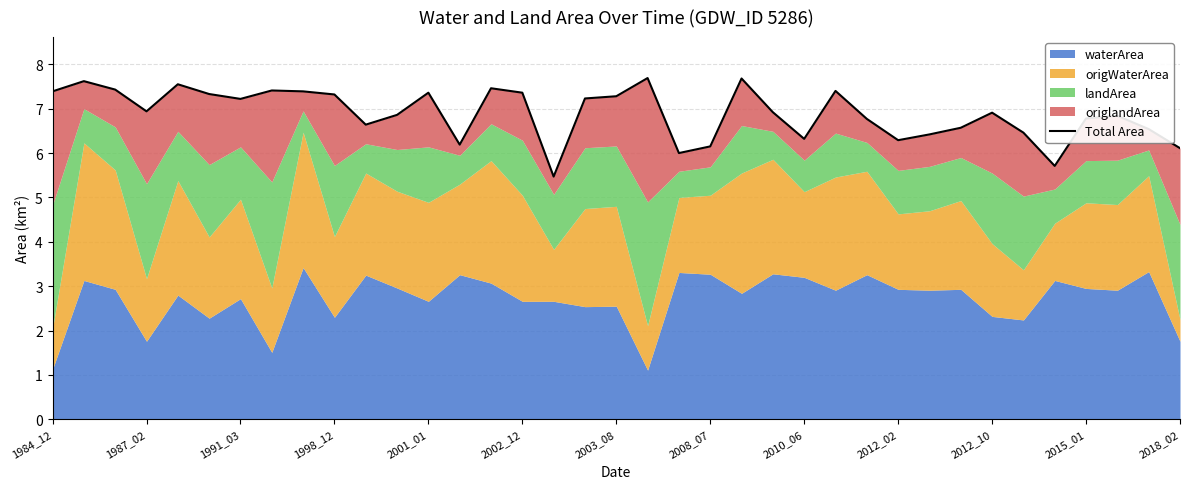

How many lines are shown in the chart?

1